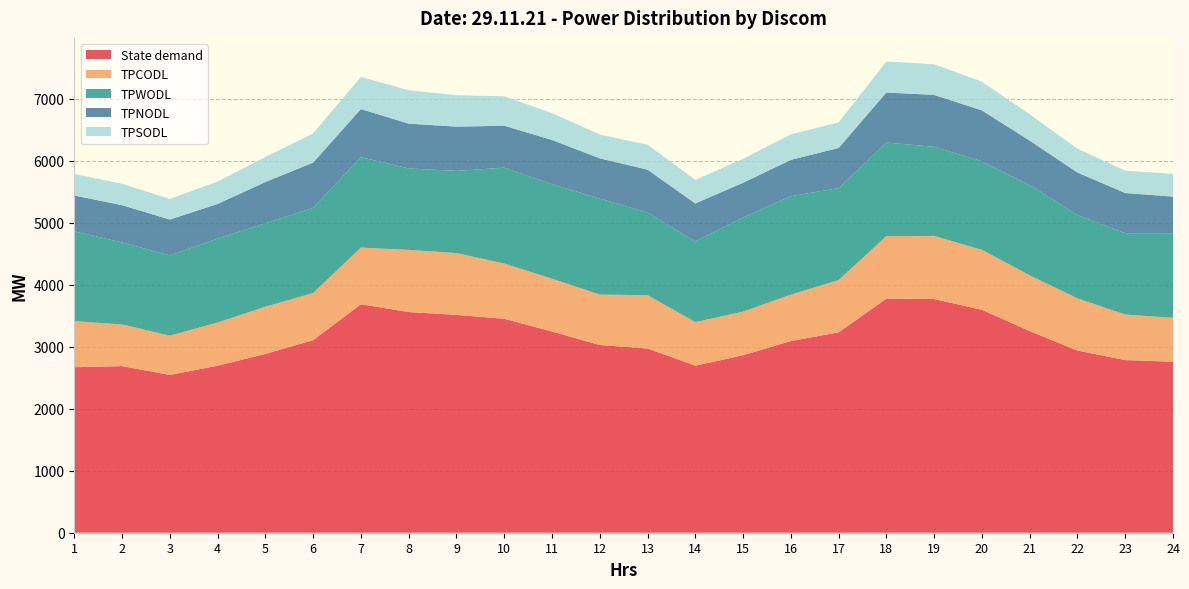

Reading left to right, extract all data points from this chart.

State demand: 1=2671.1	2=2688.9	3=2546.5	4=2695.8	5=2885.5	6=3109.1	7=3687.4	8=3561.5	9=3515.4	10=3452.9	11=3247.3	12=3030.0	13=2973.0	14=2696.6	15=2864.2	16=3093.3	17=3233.8	18=3778.1	19=3771.3	20=3597.7	21=3254.6	22=2939.5	23=2786.6	24=2759.5
TPCODL: 1=744.1	2=672.1	3=633.7	4=696.5	5=761.1	6=759.4	7=914.2	8=1003.0	9=997.9	10=891.4	11=853.0	12=813.4	13=860.4	14=702.5	15=703.6	16=749.4	17=843.1	18=1008.5	19=1018.8	20=967.1	21=900.2	22=842.0	23=734.0	24=709.1
TPWODL: 1=1448.2	2=1324.6	3=1295.9	4=1354.3	5=1348.6	6=1374.7	7=1459.2	8=1314.9	9=1326.4	10=1547.0	11=1526.4	12=1550.2	13=1334.7	14=1300.2	15=1519.4	16=1588.7	17=1486.0	18=1510.2	19=1438.4	20=1428.9	21=1455.5	22=1345.6	23=1313.6	24=1364.8
TPNODL: 1=579.1	2=601.0	3=578.0	4=559.2	5=664.1	6=730.2	7=776.6	8=722.8	9=714.3	10=677.1	11=712.2	12=648.7	13=691.3	14=615.0	15=560.5	16=586.3	17=646.9	18=807.9	19=837.3	20=821.5	21=717.6	22=686.4	23=648.0	24=591.5
TPSODL: 1=347.7	2=345.4	3=331.9	4=361.4	5=403.7	6=470.6	7=520.5	8=538.2	9=507.3	10=474.8	11=433.8	12=383.6	13=403.2	14=380.2	15=385.5	16=410.9	17=412.5	18=501.0	19=494.9	20=464.1	21=425.4	22=384.0	23=360.6	24=367.7